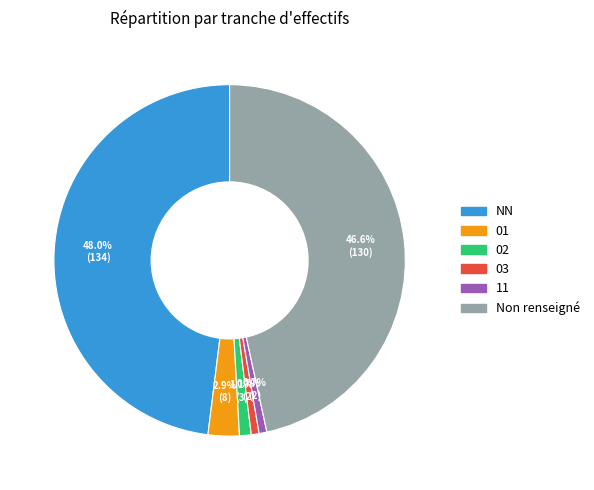

Count the number of slices in the pie.

6